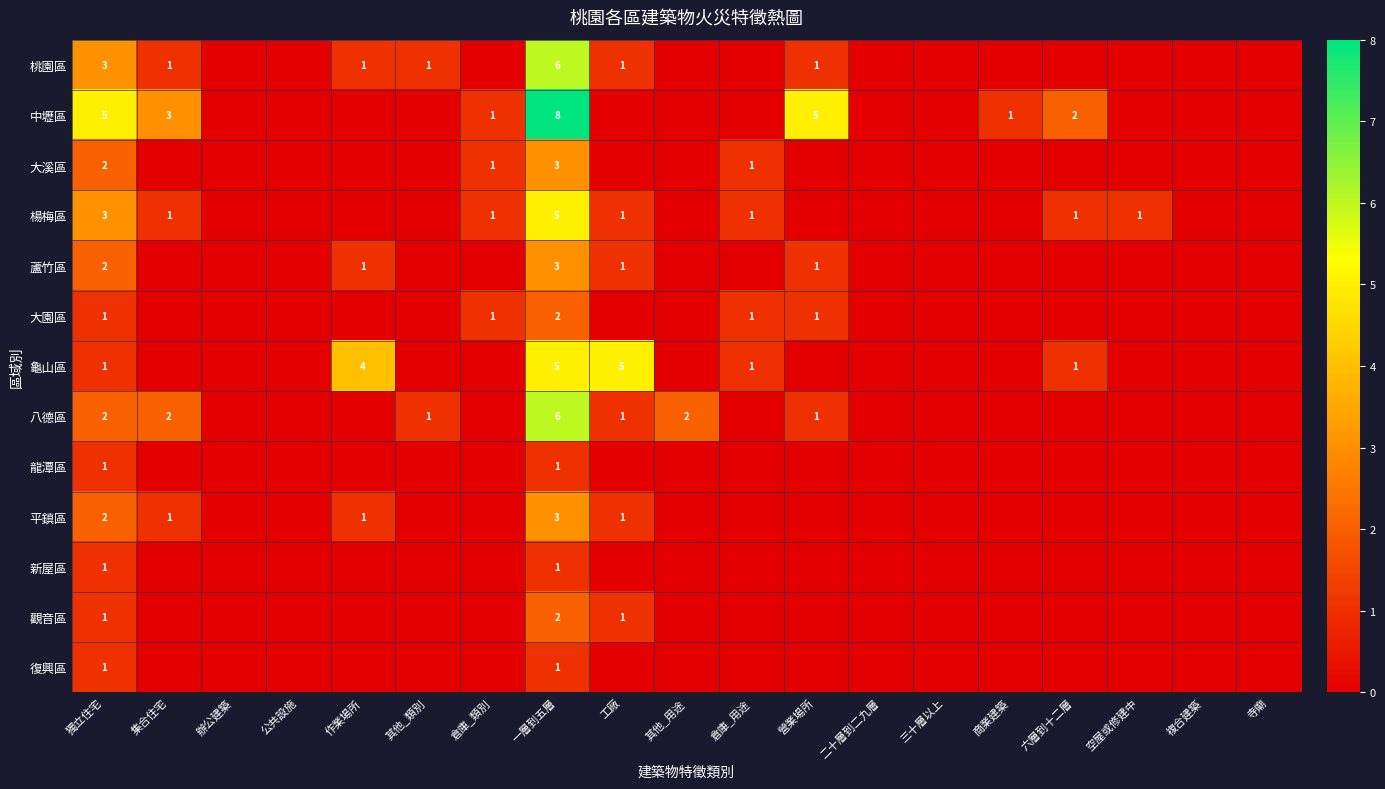

The 龍潭區 series shows 1 at 獨立住宅. True or false?

True